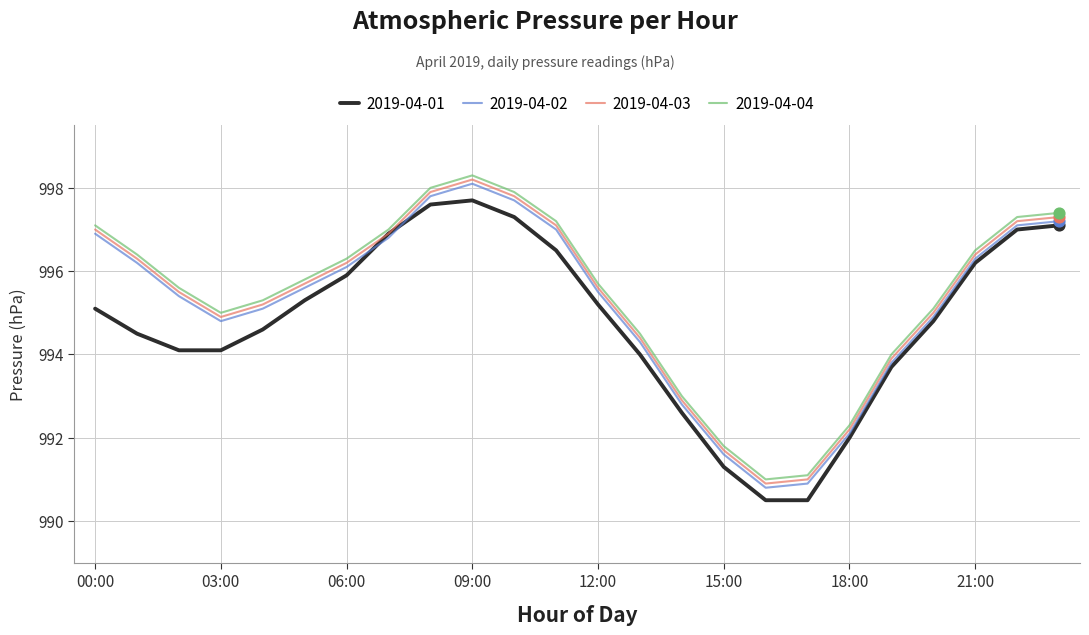

What is the minimum value for 2019-04-01?

990.5